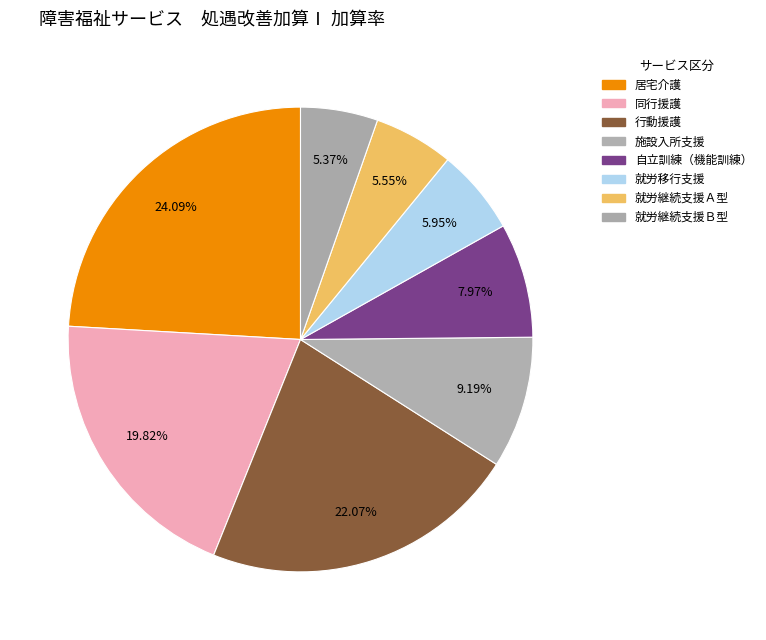

Combined, do 居宅介護 and 就労継続支援Ｂ型 account for over 50%?

No